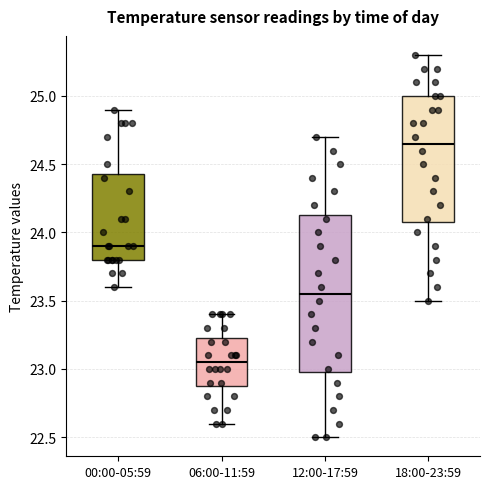

Which box is the tallest, from its lower edge to its upper edge?

12:00-17:59